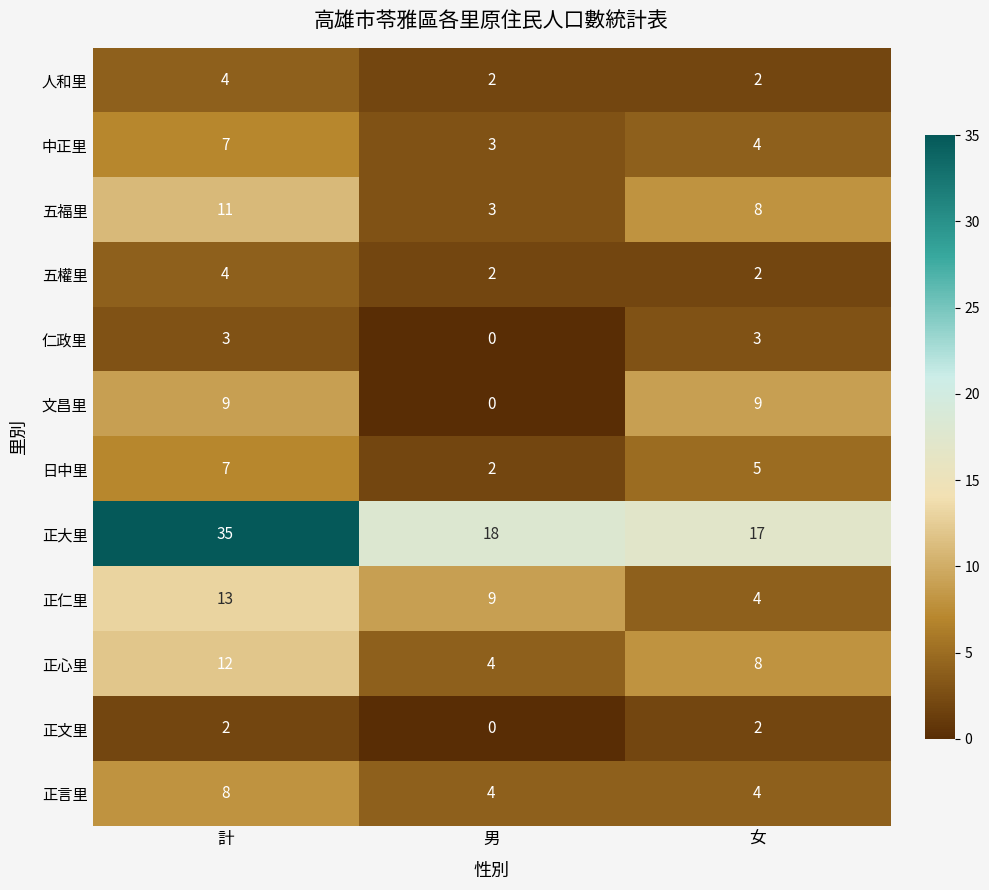

Where does the 日中里 series first go above 5?

計